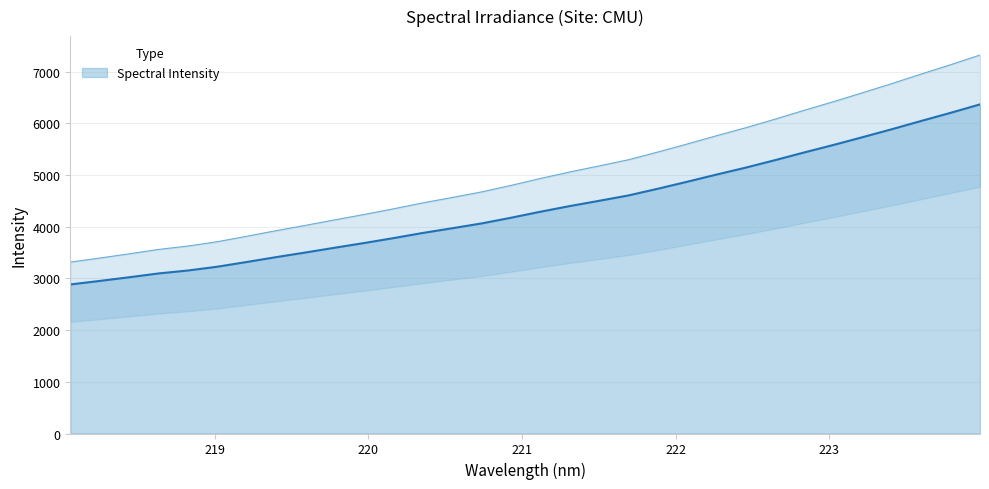

Rank the categories by value from lowest to highest.

218.0596, 218.2508, 218.442, 218.6332, 218.8244, 219.0156, 219.2067, 219.3979, 219.589, 219.7801, 219.9712, 220.1623, 220.3533, 220.5444, 220.7354, 220.9264, 221.1174, 221.3083, 221.4993, 221.6902, 221.8812, 222.0721, 222.263, 222.4538, 222.6447, 222.8355, 223.0264, 223.2172, 223.408, 223.5987, 223.7895, 223.9802